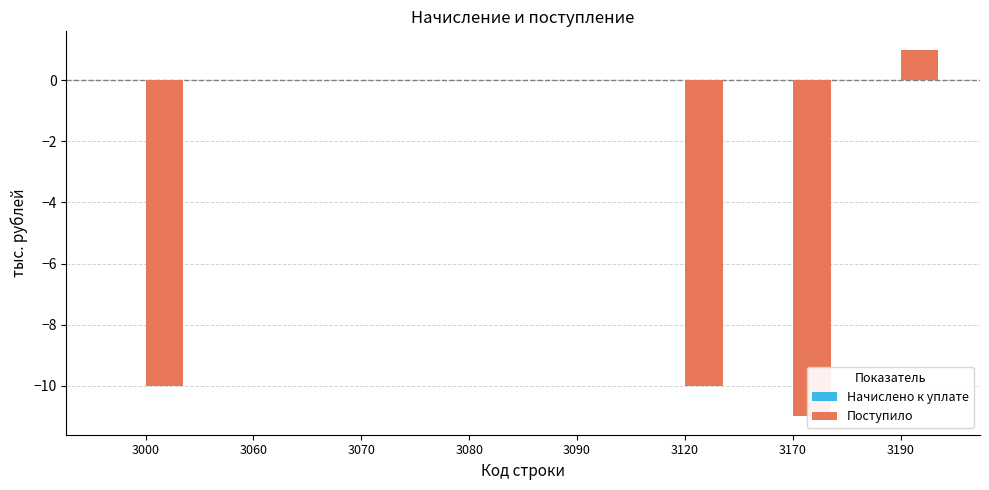

Which series changed the most between 3090 and 3190?

Поступило